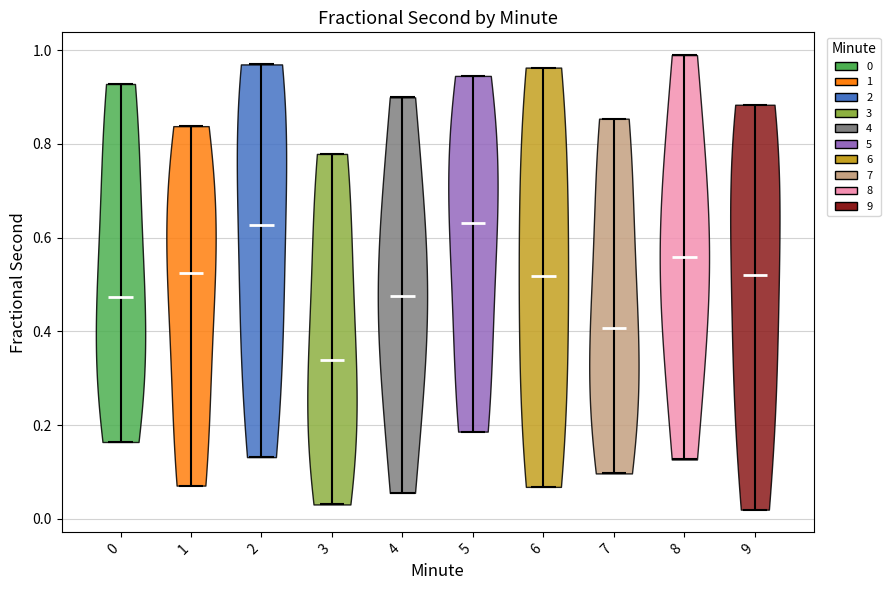

Reading left to right, read every violin against the y-axis: where its median line is, and the lowest and highest points it reaches. The values are not printed on the chart, so give them approximately, as read against the axis.

0: median line 0.48, lowest point 0.16, highest point 0.92
1: median line 0.52, lowest point 0.08, highest point 0.84
2: median line 0.62, lowest point 0.14, highest point 0.96
3: median line 0.34, lowest point 0.04, highest point 0.78
4: median line 0.48, lowest point 0.06, highest point 0.90
5: median line 0.64, lowest point 0.18, highest point 0.94
6: median line 0.52, lowest point 0.06, highest point 0.96
7: median line 0.40, lowest point 0.10, highest point 0.86
8: median line 0.56, lowest point 0.12, highest point 0.98
9: median line 0.52, lowest point 0.02, highest point 0.88